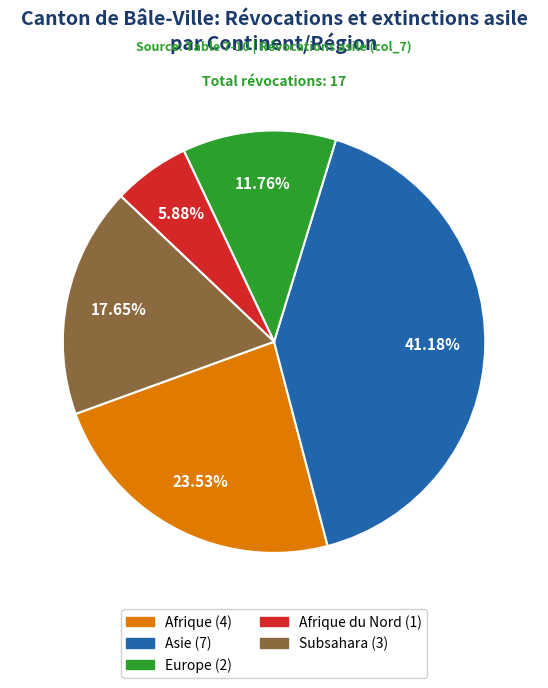

Does any single category account for the majority?

No